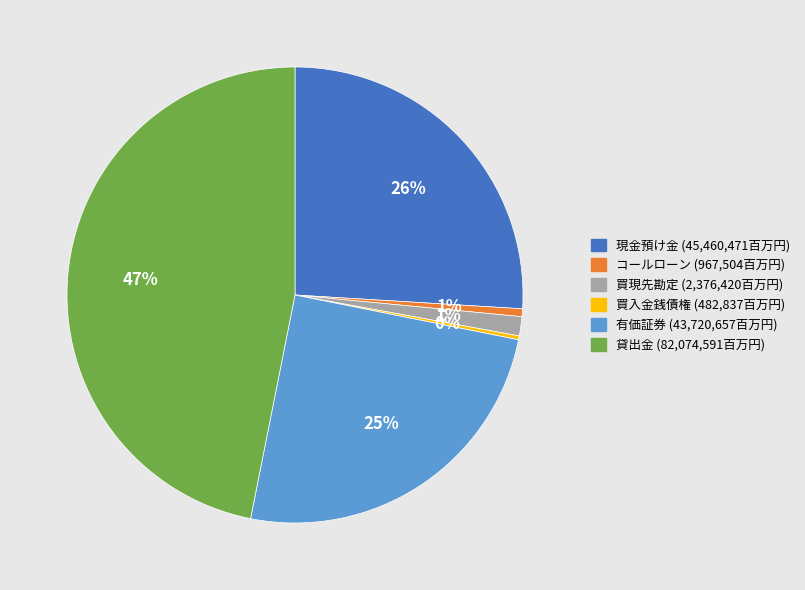

Which slice is the largest?

貸出金